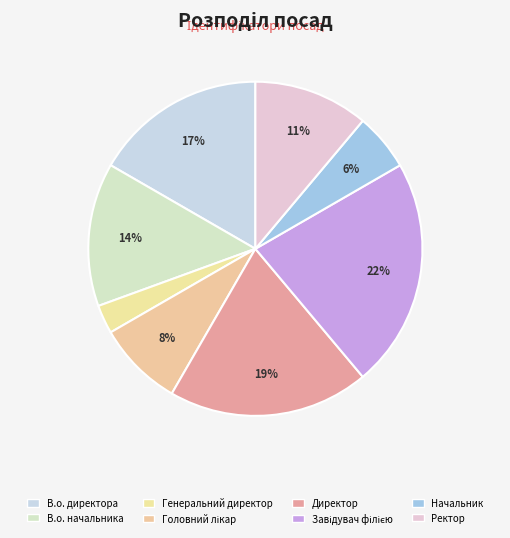

To the nearest percent, what is the difference between the Ректор and В.о. начальника slice percentages?

3%